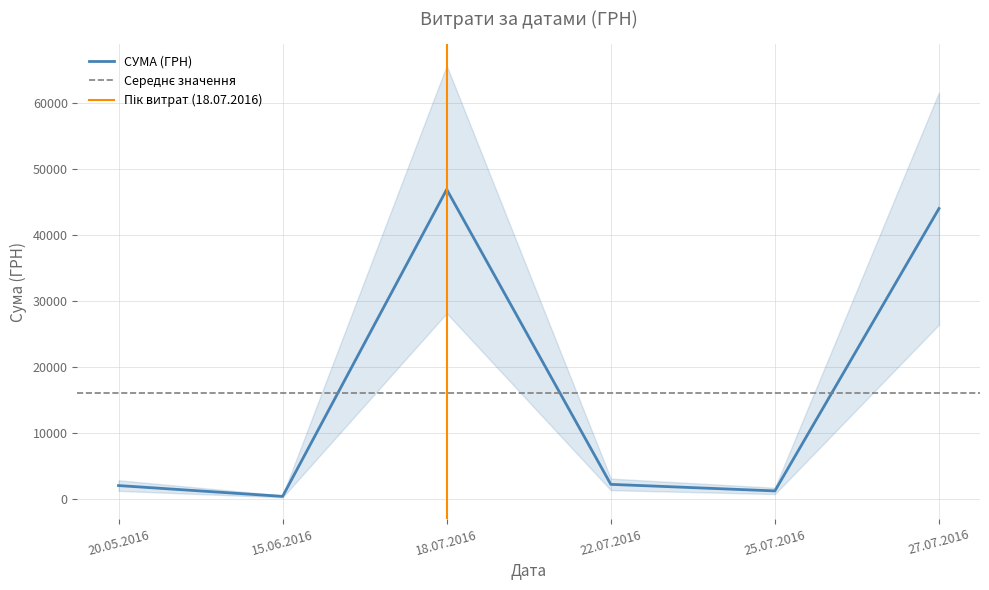

The value at 22.07.2016 is 2188.9. True or false?

True